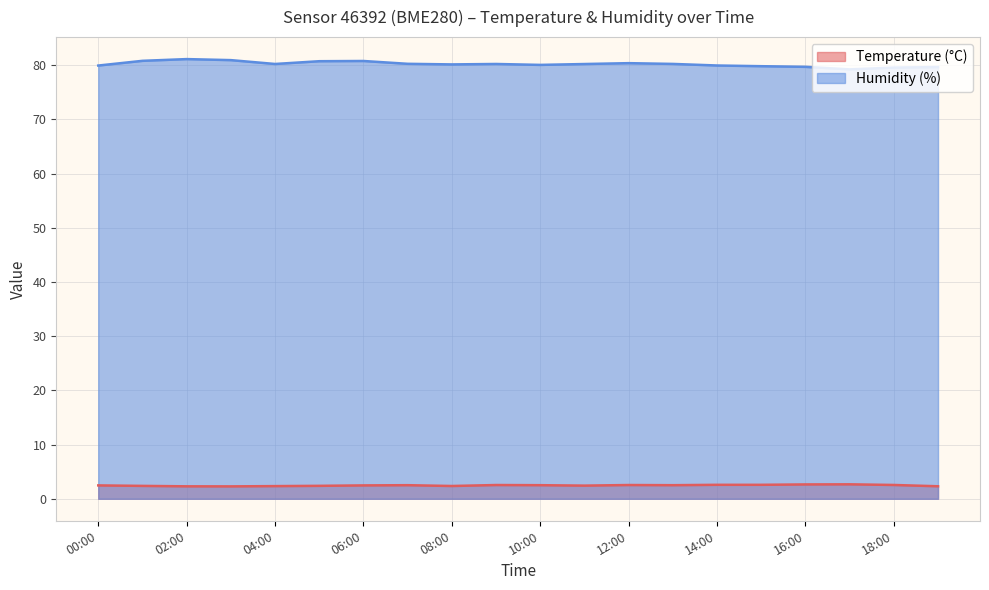

What is the difference between the second highest and second lowest values in the Humidity (%) series?

1.4